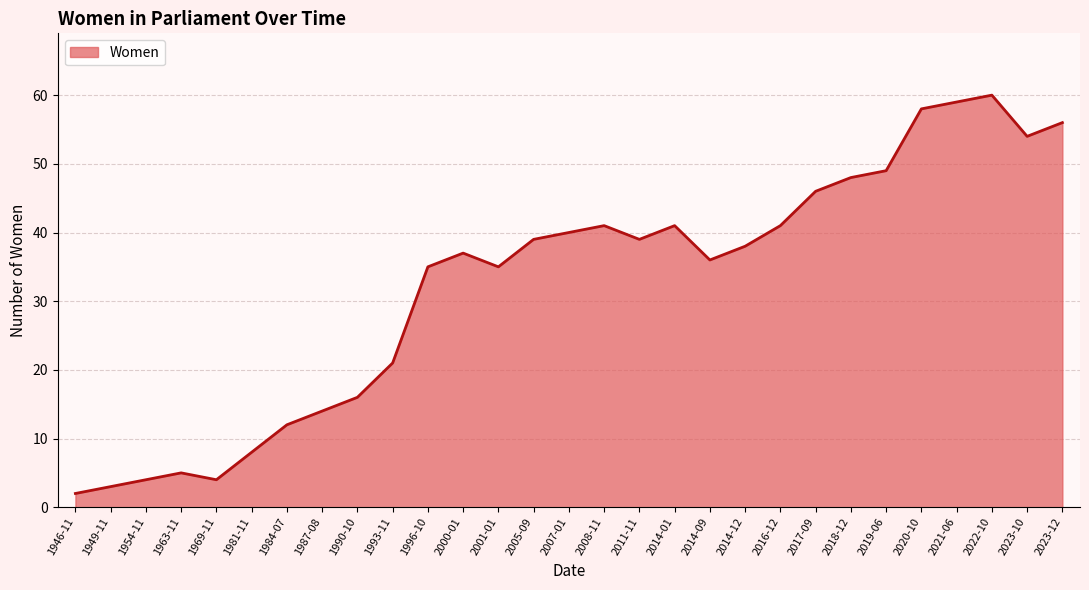

How many distinct data groups are displayed?

1